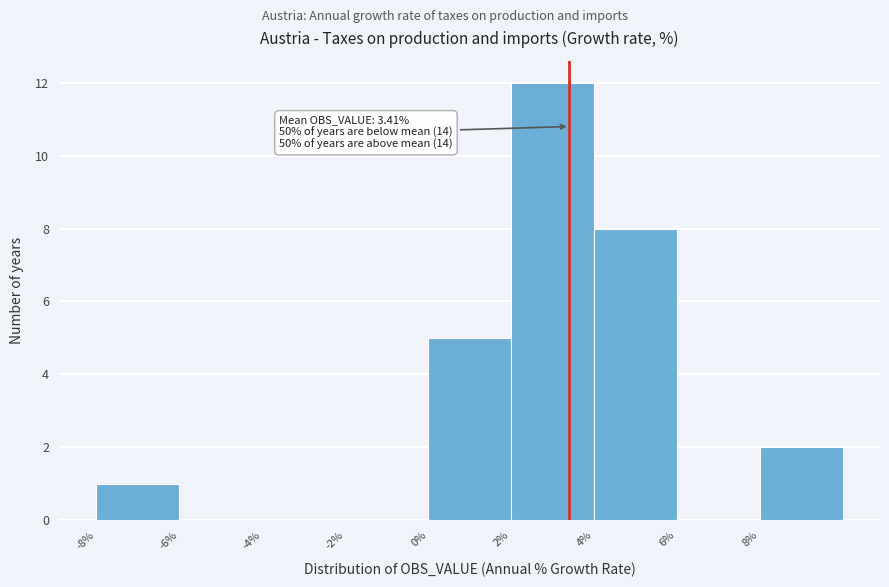

Which range on the x-axis has the tallest bar?

2 to 4